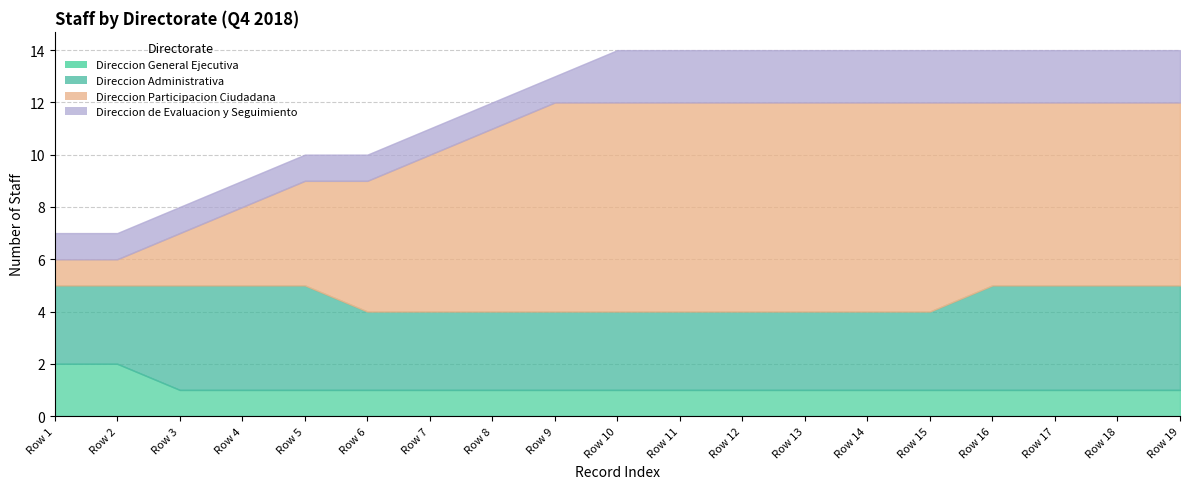

What is the minimum value shown in the chart?

1